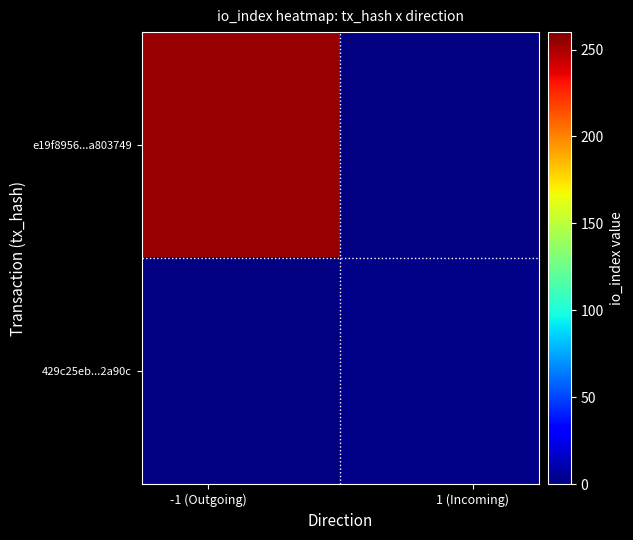

At how many categories does at least one series exceed 15?

1